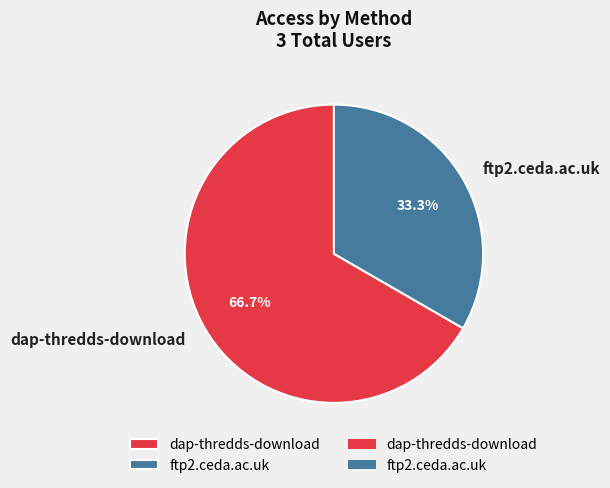

Which category has the smallest portion of the pie?

ftp2.ceda.ac.uk